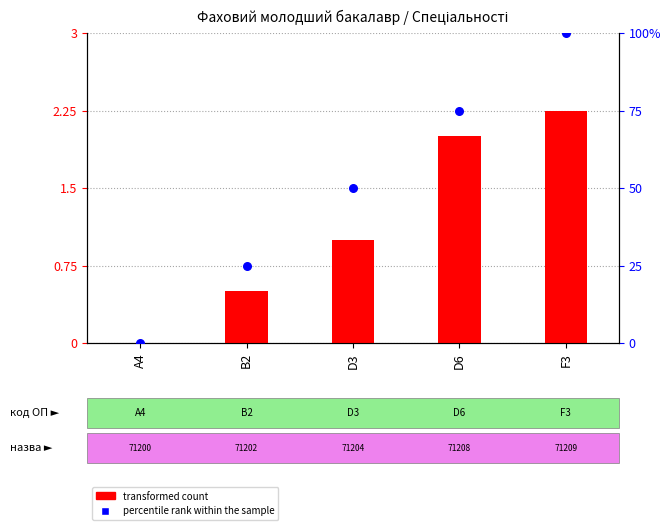

At which category is the sum across all series the highest?

F3